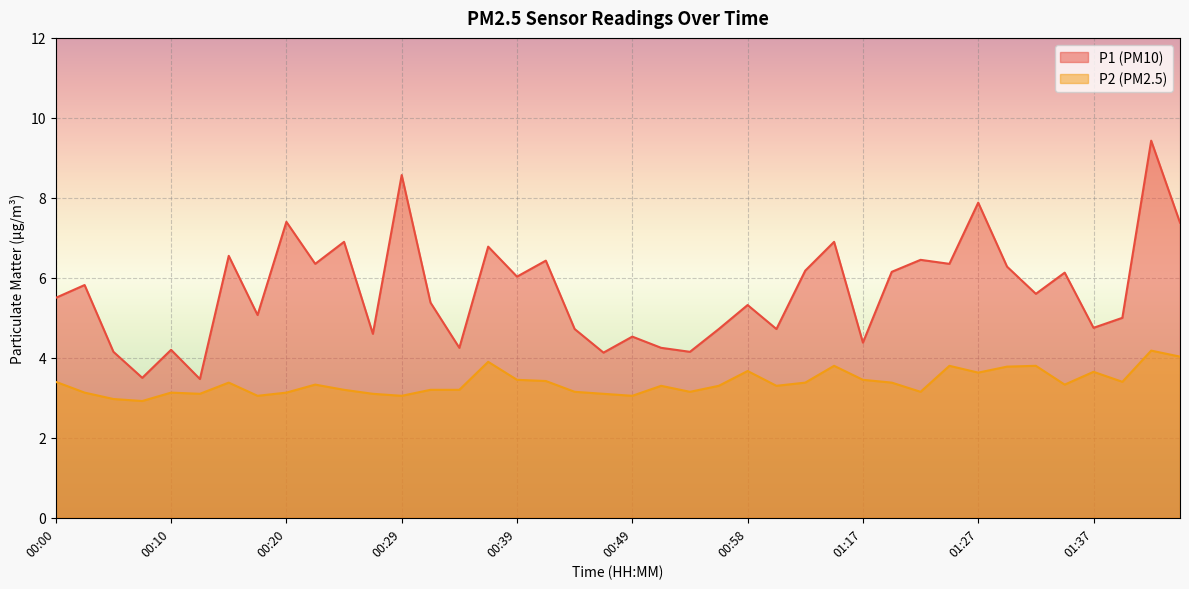

At which label does P1 reach its minimum?

00:12